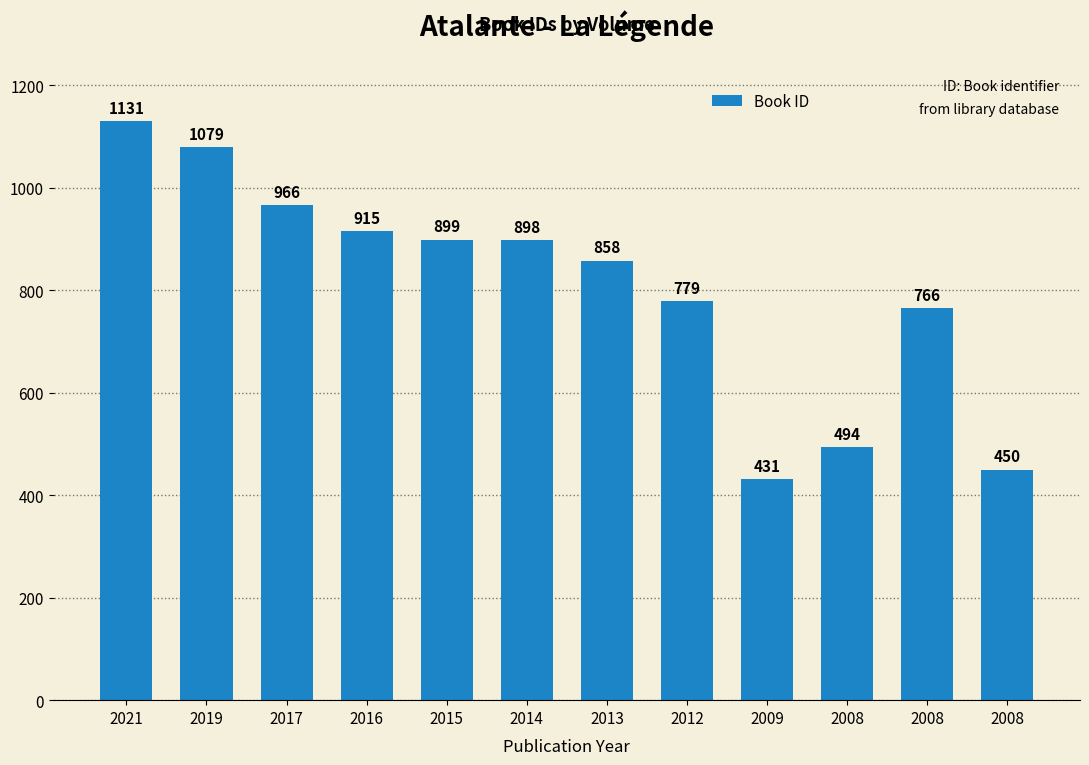

What is the change in value from 2021 to 2019?

-52